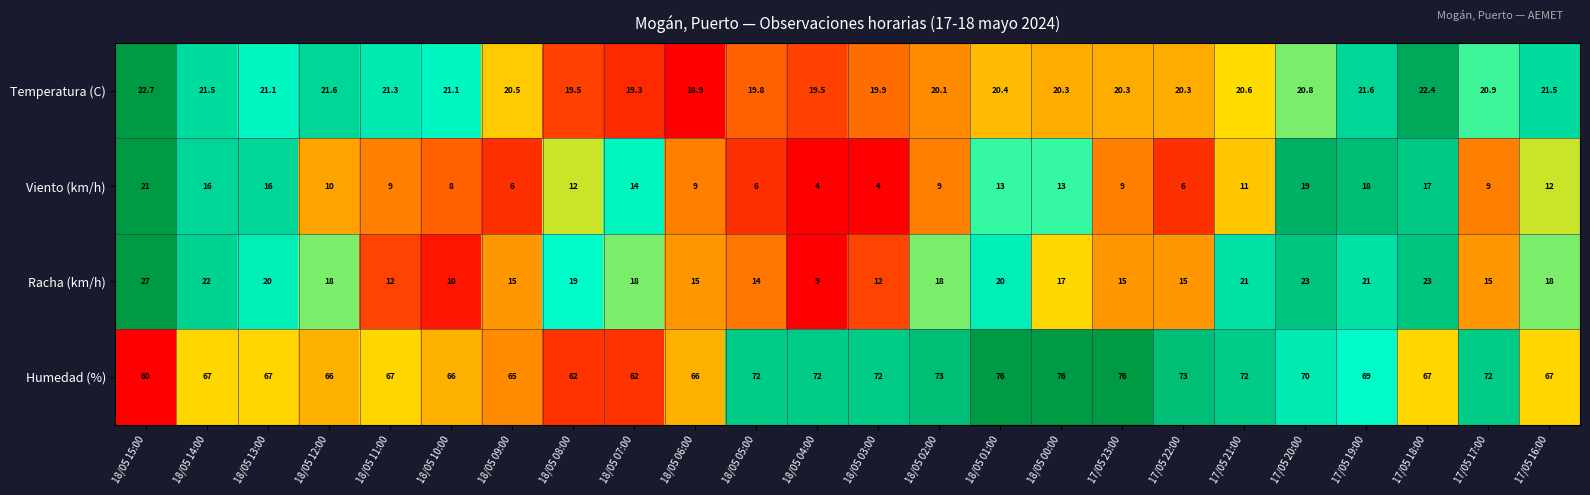

What is the approximate value of Racha (km/h) at 18/05 03:00?

12.0